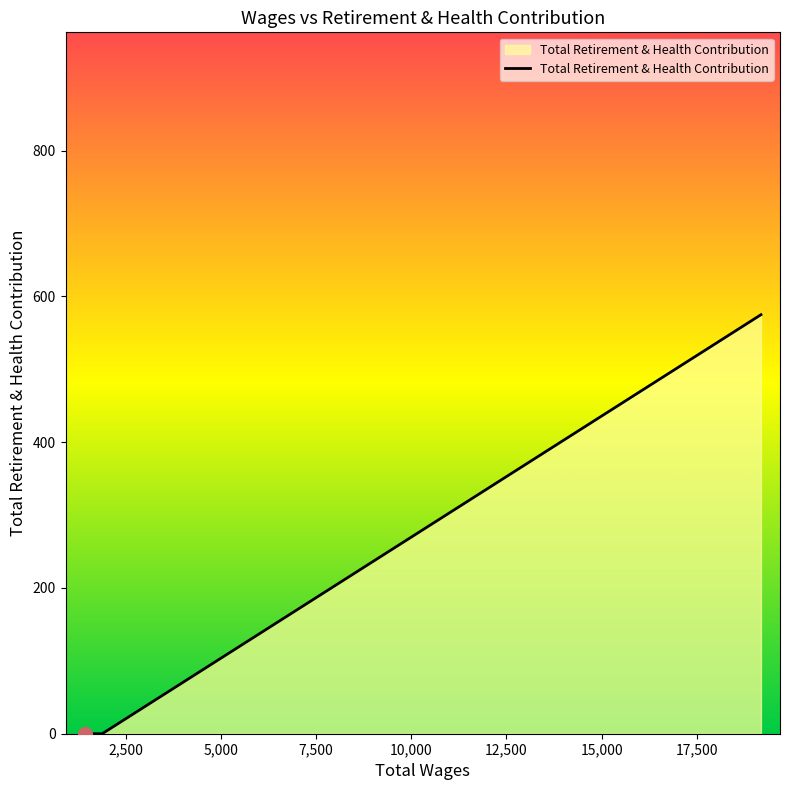

True or false: the data has more than 1 interior local peaks.

False